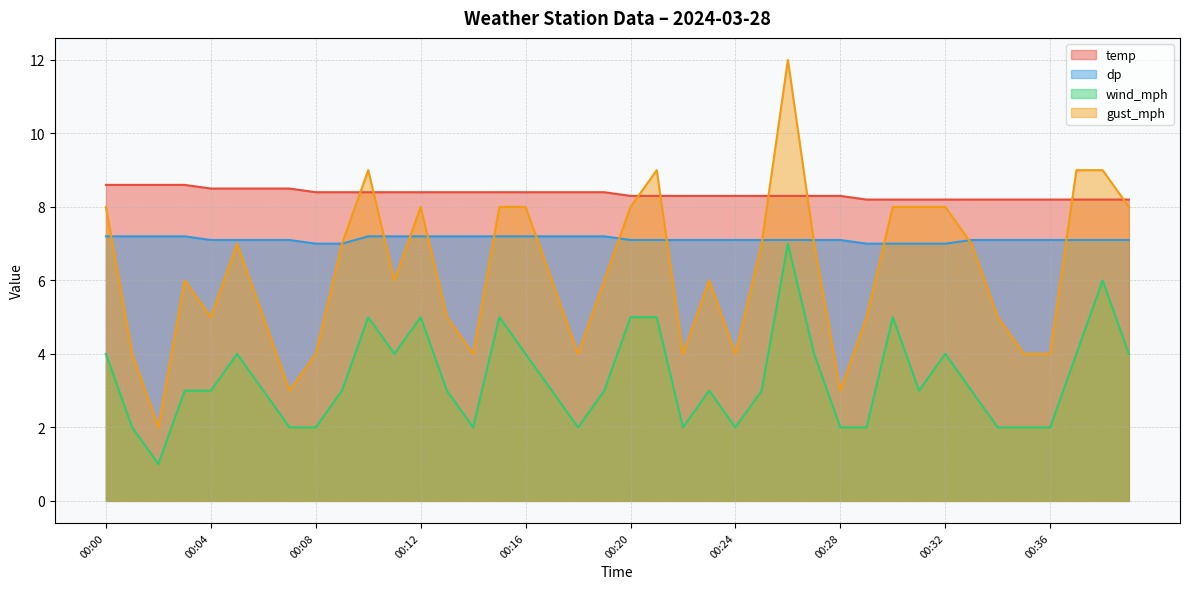

True or false: temp and wind_mph intersect in this chart.

False